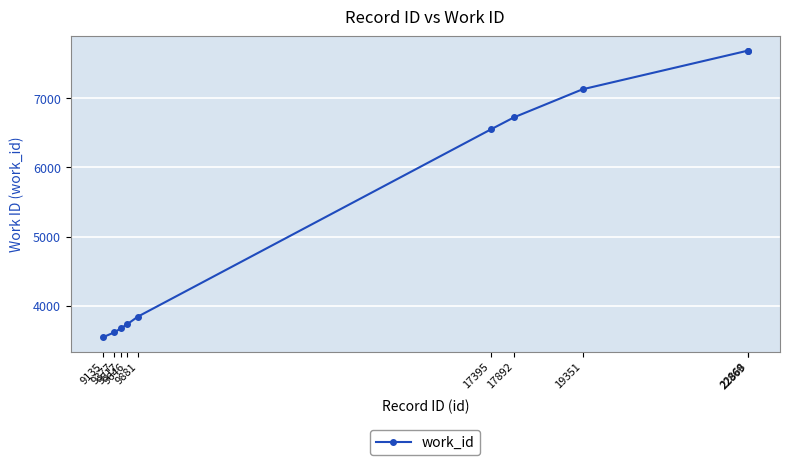

What is the value of the 7th point from the left?

6726